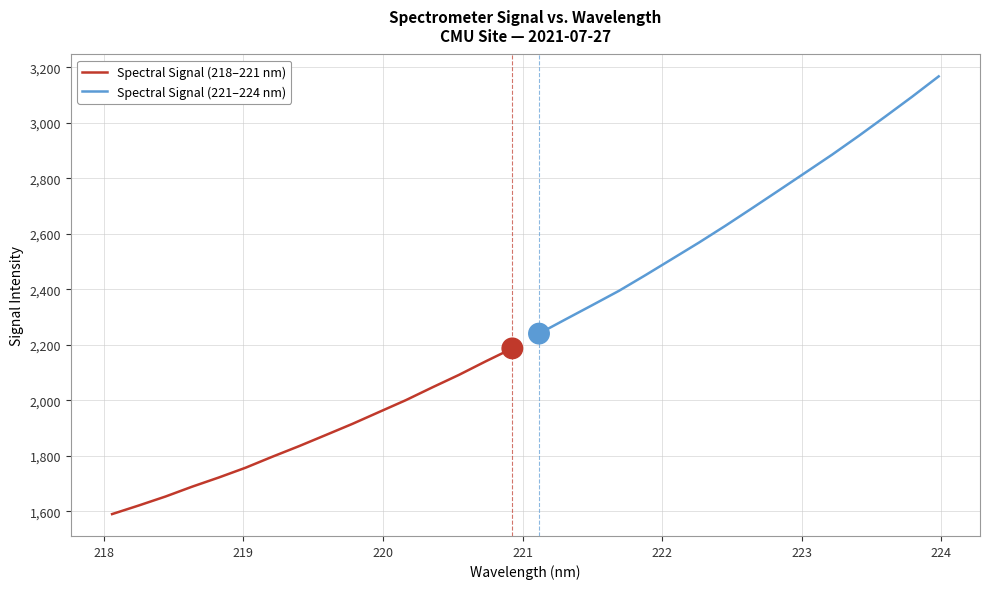

The Spectral Signal (218–221 nm) series shows 1127.0 at 224. True or false?

False